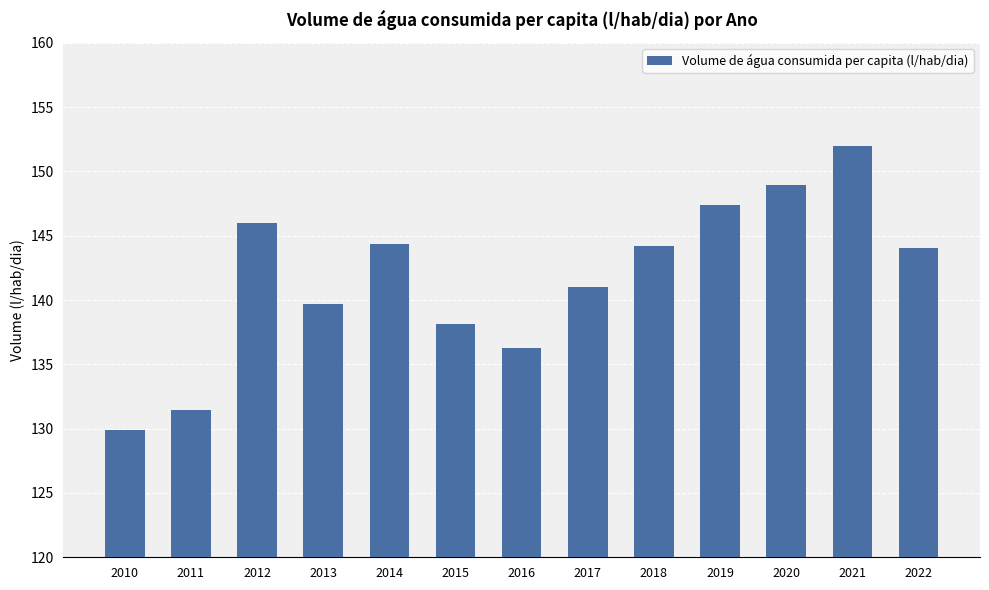

The chart shows a value of 86.6 at 2022. True or false?

False